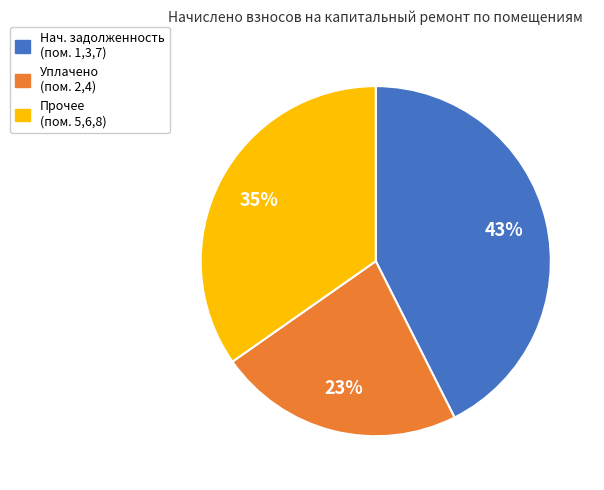

To the nearest percent, what is the difference between the largest and smallest slice percentages?

20%